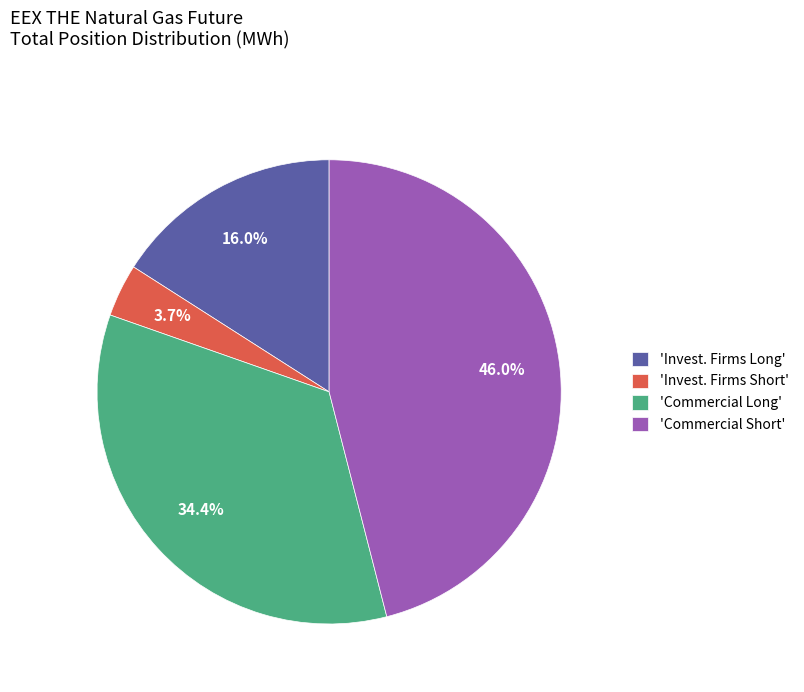

What is the smallest slice in the pie chart?

'Invest. Firms Short'